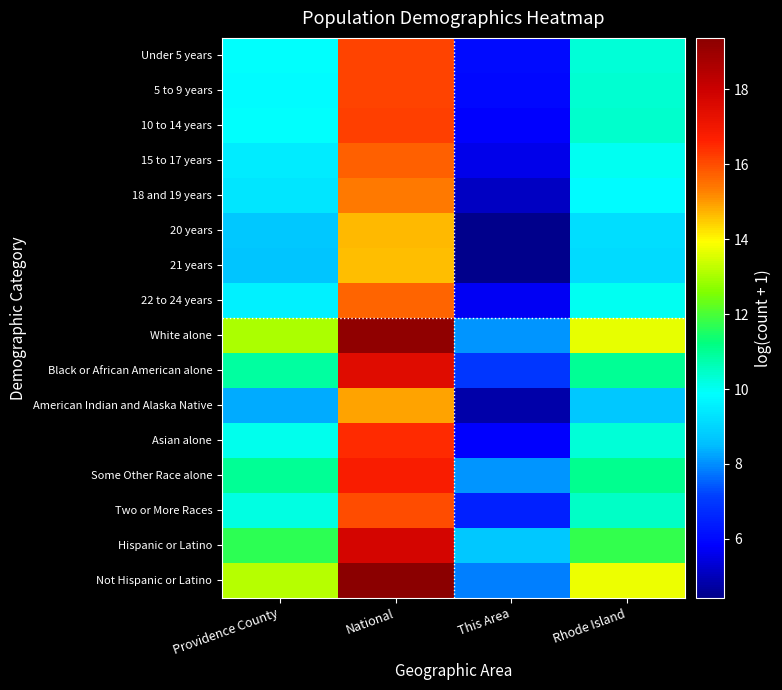

Reading right to left, what are all the values shown in this chart?

Under 5 years: Rhode Island=10.3	This Area=6.0	National=16.1	Providence County=9.9
5 to 9 years: Rhode Island=10.3	This Area=6.0	National=16.2	Providence County=9.9
10 to 14 years: Rhode Island=10.4	This Area=5.8	National=16.2	Providence County=9.9
15 to 17 years: Rhode Island=10.0	This Area=5.6	National=15.7	Providence County=9.5
18 and 19 years: Rhode Island=9.8	This Area=5.1	National=15.4	Providence County=9.3
20 years: Rhode Island=9.2	This Area=4.4	National=14.7	Providence County=8.7
21 years: Rhode Island=9.1	This Area=4.4	National=14.6	Providence County=8.7
22 to 24 years: Rhode Island=10.0	This Area=5.7	National=15.7	Providence County=9.6
White alone: Rhode Island=13.7	This Area=8.1	National=19.2	Providence County=13.0
Black or African American alone: Rhode Island=11.0	This Area=7.0	National=17.5	Providence County=10.9
American Indian and Alaska Native: Rhode Island=8.7	This Area=4.8	National=14.9	Providence County=8.3
Asian alone: Rhode Island=10.3	This Area=5.8	National=16.5	Providence County=10.0
Some Other Race alone: Rhode Island=11.1	This Area=8.1	National=16.8	Providence County=11.0
Two or More Races: Rhode Island=10.5	This Area=6.5	National=16.0	Providence County=10.2
Hispanic or Latino: Rhode Island=11.8	This Area=8.7	National=17.7	Providence County=11.7
Not Hispanic or Latino: Rhode Island=13.7	This Area=7.8	National=19.4	Providence County=13.1